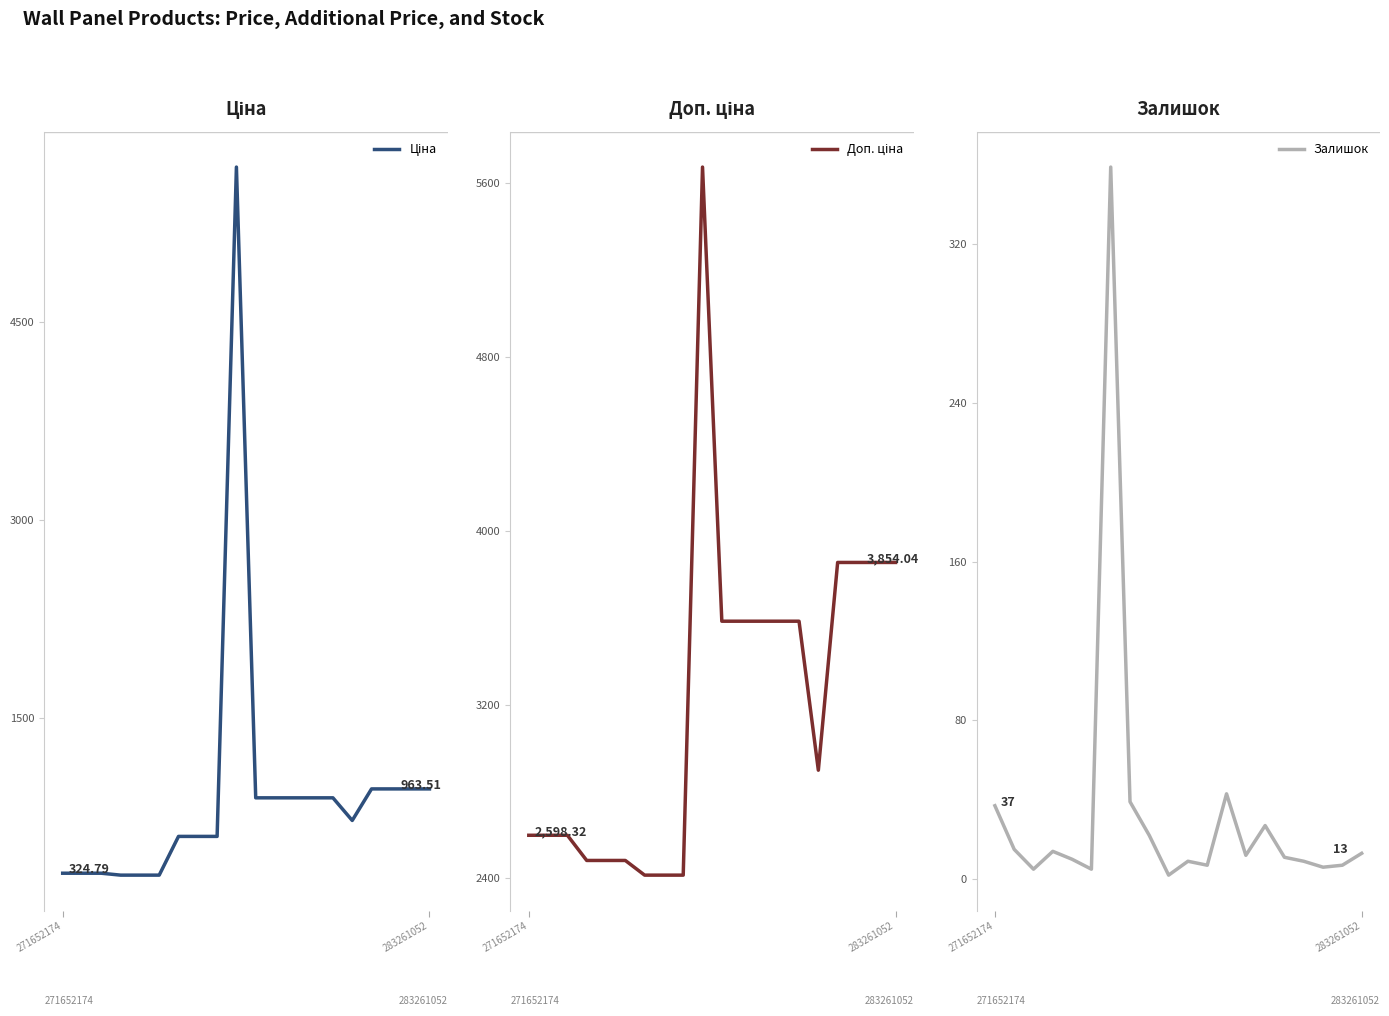

How many interior local peaks does the Залишок series have?

5